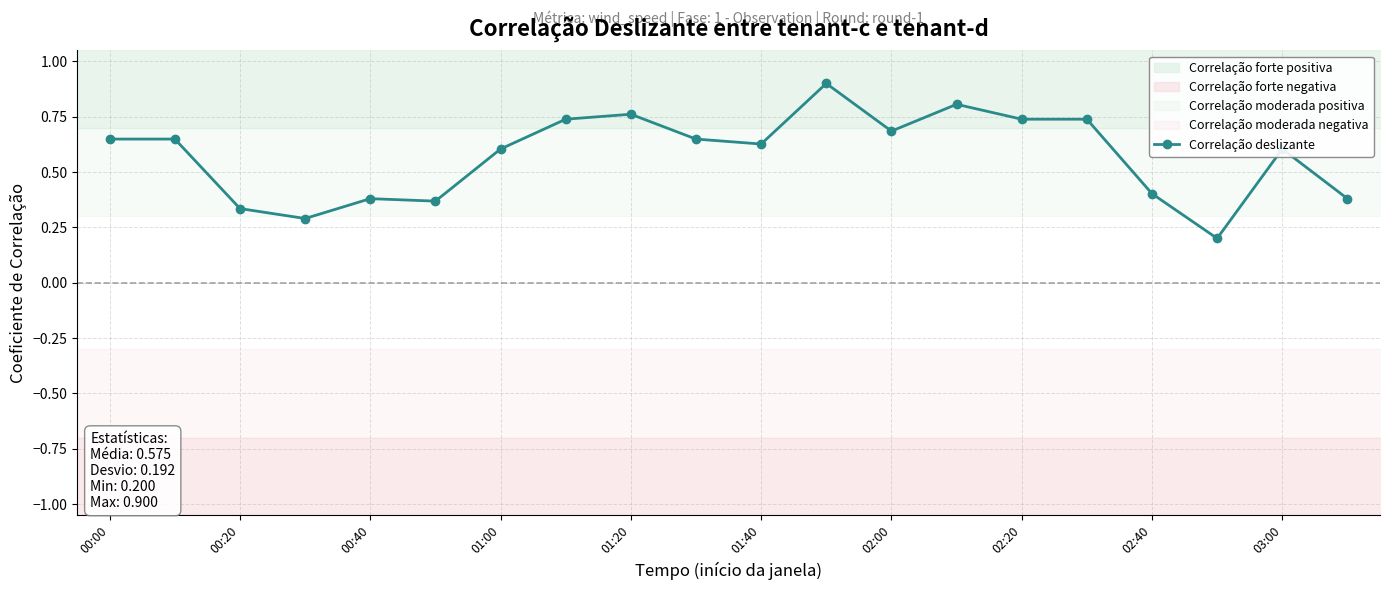

Is this an area chart (filled region under the line)?

No